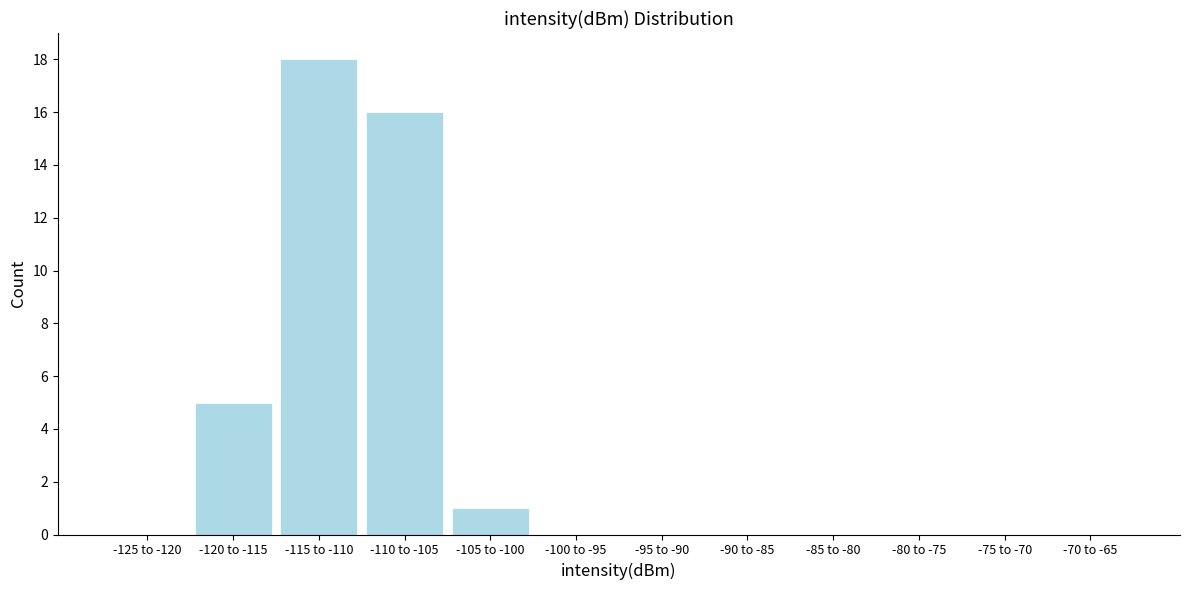

Reading left to right, what are all the values shown in this chart?

-125 to -120=0	-120 to -115=5	-115 to -110=18	-110 to -105=16	-105 to -100=1	-100 to -95=0	-95 to -90=0	-90 to -85=0	-85 to -80=0	-80 to -75=0	-75 to -70=0	-70 to -65=0